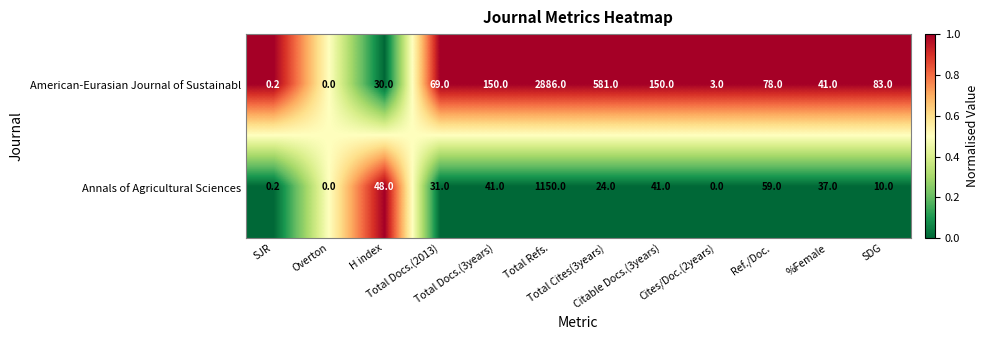

List the series in order of their peak value, highest first.

American-Eurasian Journal of Sustainabl, Annals of Agricultural Sciences